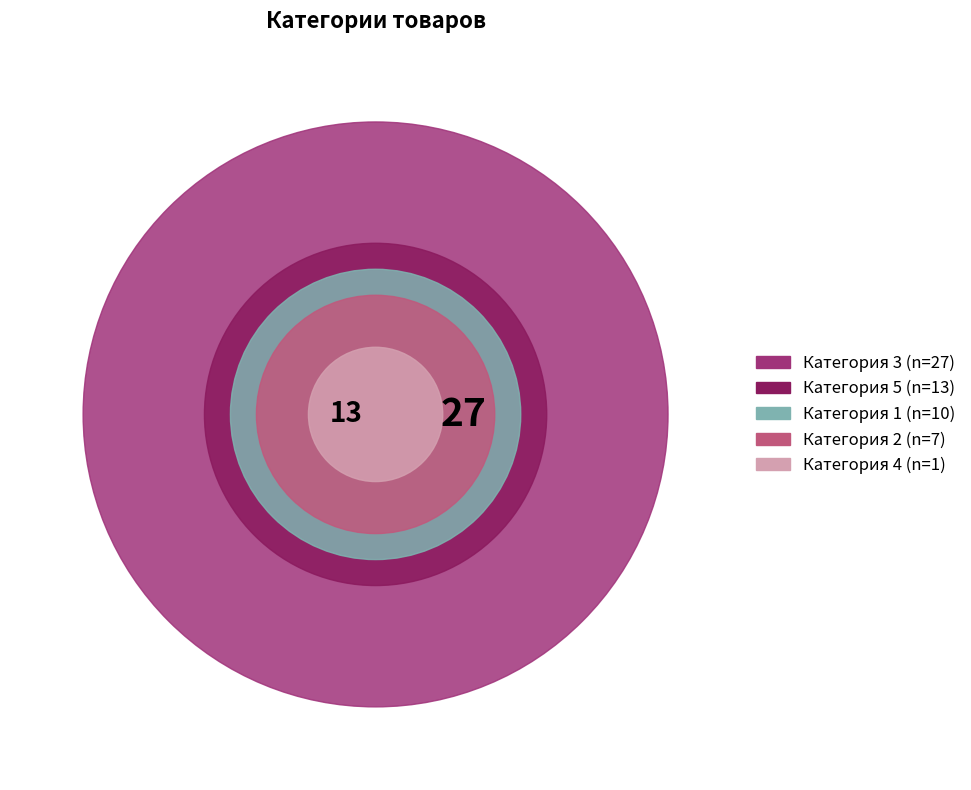

What percentage is NOT represented by 5?

77.6%